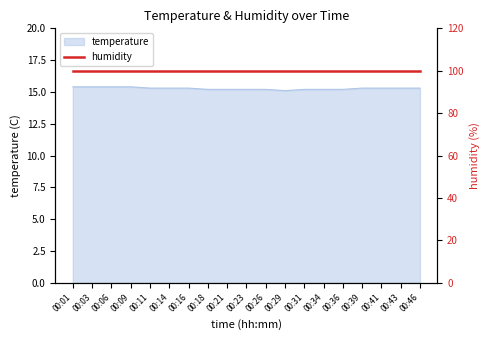

True or false: there are more than 2 points higher than both neighbors.

False